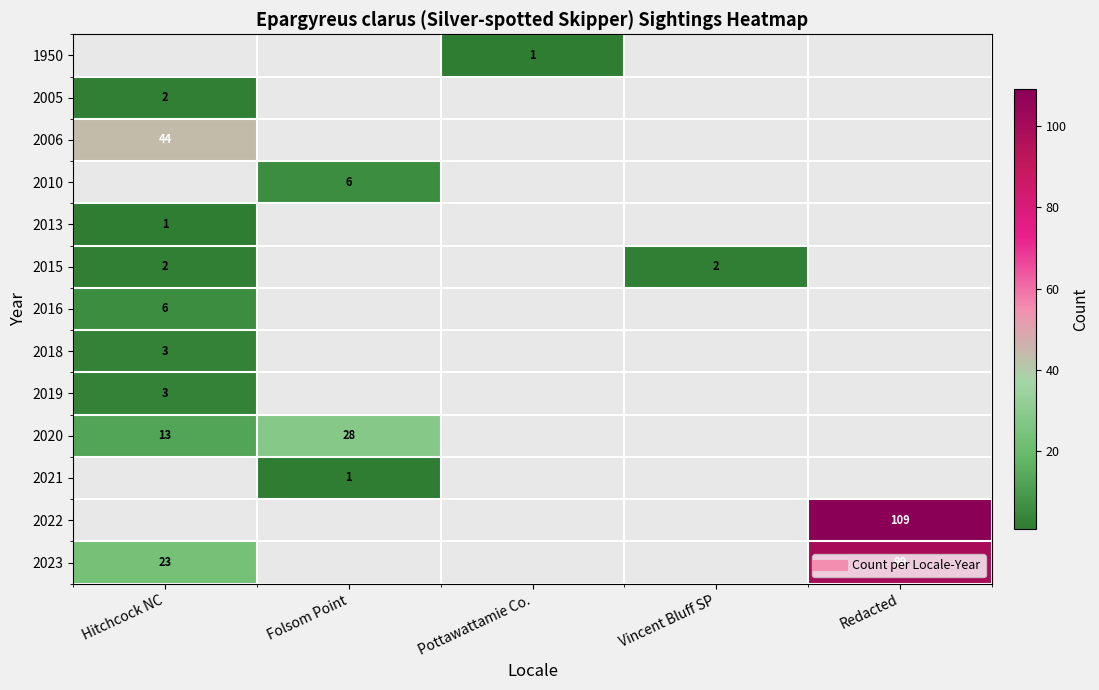

Count the number of categories in the chart.

5